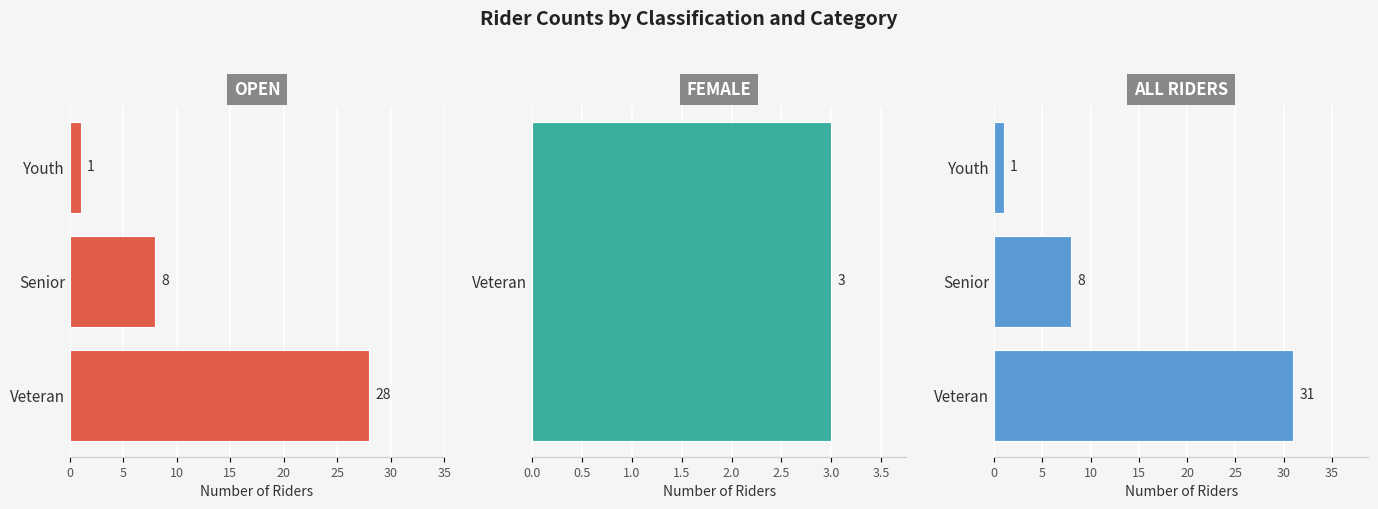

What is the total value across all series at Senior?

16